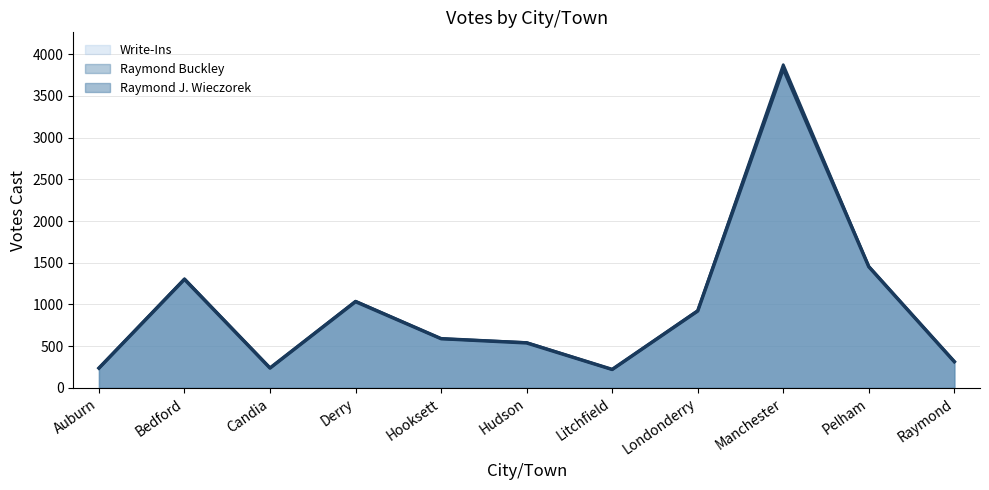

What is the difference between the maximum and minimum values in the Raymond Buckley series?

24